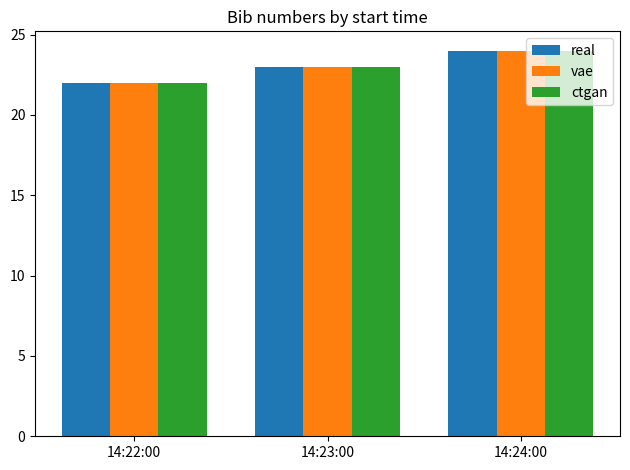

What is the average value of the ctgan series?

23